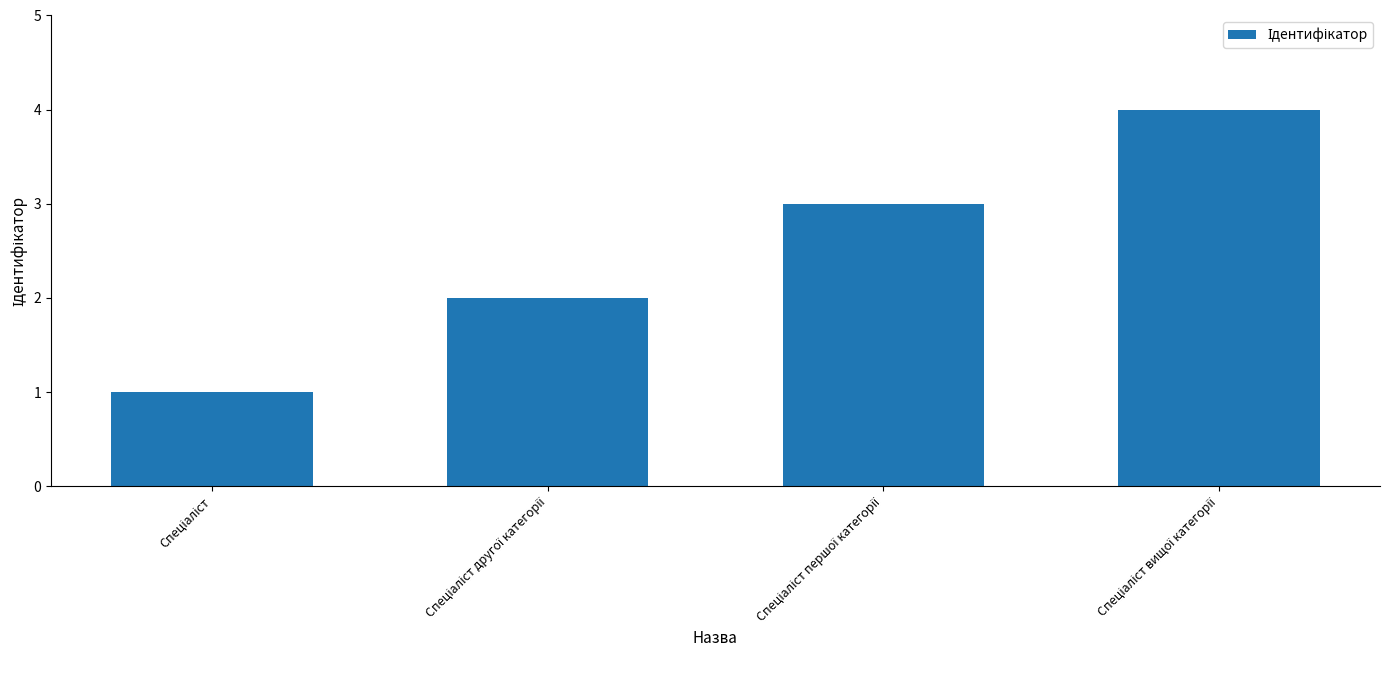

What is the sum of all values?

10